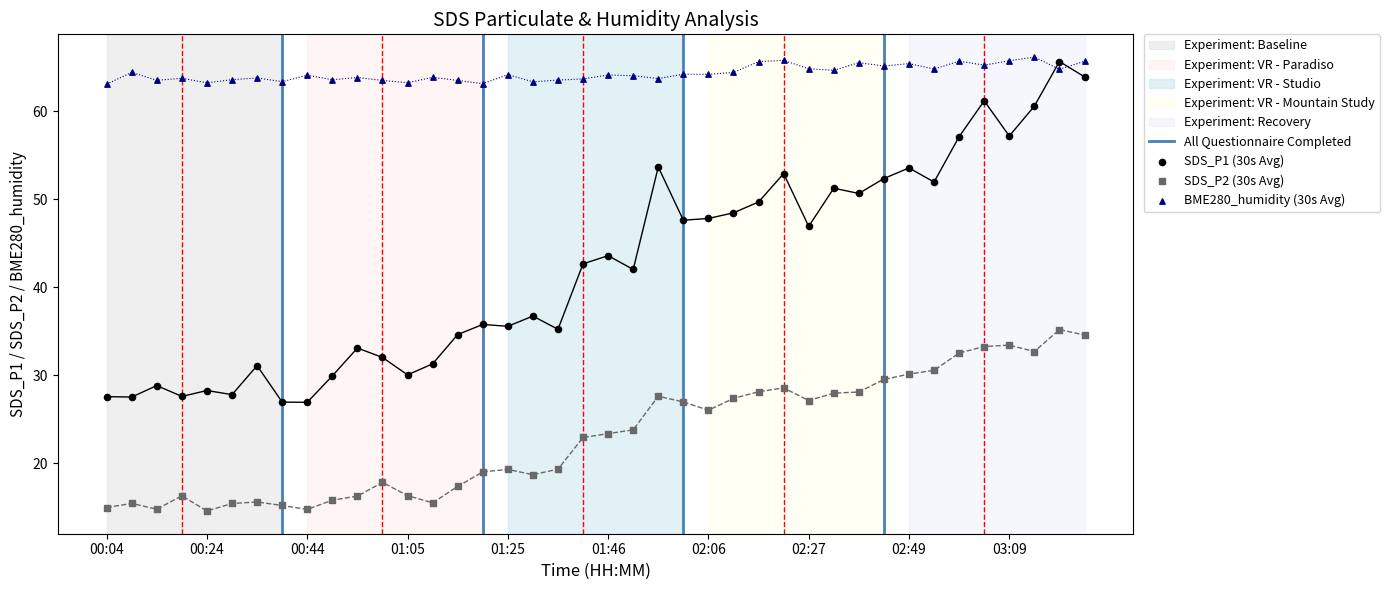

Which series reaches the minimum Y coordinate?

SDS_P2